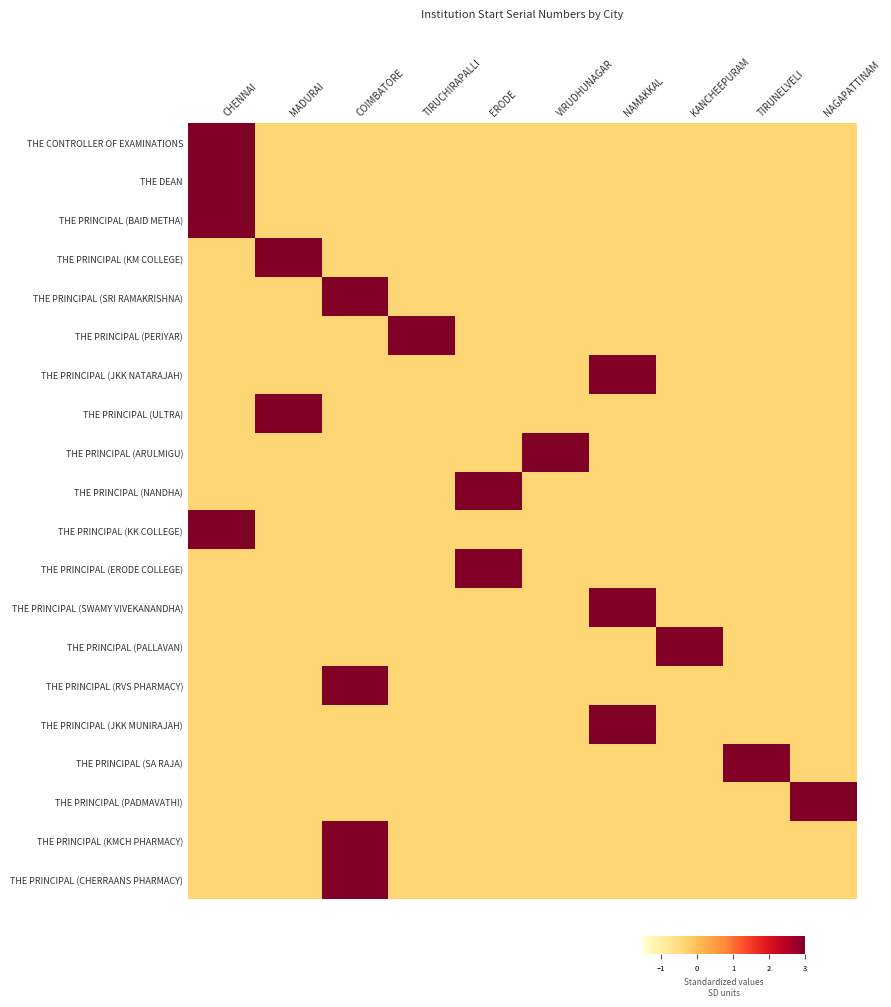

Reading left to right, what are all the values shown in this chart?

THE CONTROLLER OF EXAMINATIONS: CHENNAI=3.0	MADURAI=-0.3	COIMBATORE=-0.3	TIRUCHIRAPALLI=-0.3	ERODE=-0.3	VIRUDHUNAGAR=-0.3	NAMAKKAL=-0.3	KANCHEEPURAM=-0.3	TIRUNELVELI=-0.3	NAGAPATTINAM=-0.3
THE DEAN: CHENNAI=3.0	MADURAI=-0.3	COIMBATORE=-0.3	TIRUCHIRAPALLI=-0.3	ERODE=-0.3	VIRUDHUNAGAR=-0.3	NAMAKKAL=-0.3	KANCHEEPURAM=-0.3	TIRUNELVELI=-0.3	NAGAPATTINAM=-0.3
THE PRINCIPAL (BAID METHA): CHENNAI=3.0	MADURAI=-0.3	COIMBATORE=-0.3	TIRUCHIRAPALLI=-0.3	ERODE=-0.3	VIRUDHUNAGAR=-0.3	NAMAKKAL=-0.3	KANCHEEPURAM=-0.3	TIRUNELVELI=-0.3	NAGAPATTINAM=-0.3
THE PRINCIPAL (KM COLLEGE): CHENNAI=-0.3	MADURAI=3.0	COIMBATORE=-0.3	TIRUCHIRAPALLI=-0.3	ERODE=-0.3	VIRUDHUNAGAR=-0.3	NAMAKKAL=-0.3	KANCHEEPURAM=-0.3	TIRUNELVELI=-0.3	NAGAPATTINAM=-0.3
THE PRINCIPAL (SRI RAMAKRISHNA): CHENNAI=-0.3	MADURAI=-0.3	COIMBATORE=3.0	TIRUCHIRAPALLI=-0.3	ERODE=-0.3	VIRUDHUNAGAR=-0.3	NAMAKKAL=-0.3	KANCHEEPURAM=-0.3	TIRUNELVELI=-0.3	NAGAPATTINAM=-0.3
THE PRINCIPAL (PERIYAR): CHENNAI=-0.3	MADURAI=-0.3	COIMBATORE=-0.3	TIRUCHIRAPALLI=3.0	ERODE=-0.3	VIRUDHUNAGAR=-0.3	NAMAKKAL=-0.3	KANCHEEPURAM=-0.3	TIRUNELVELI=-0.3	NAGAPATTINAM=-0.3
THE PRINCIPAL (JKK NATARAJAH): CHENNAI=-0.3	MADURAI=-0.3	COIMBATORE=-0.3	TIRUCHIRAPALLI=-0.3	ERODE=-0.3	VIRUDHUNAGAR=-0.3	NAMAKKAL=3.0	KANCHEEPURAM=-0.3	TIRUNELVELI=-0.3	NAGAPATTINAM=-0.3
THE PRINCIPAL (ULTRA): CHENNAI=-0.3	MADURAI=3.0	COIMBATORE=-0.3	TIRUCHIRAPALLI=-0.3	ERODE=-0.3	VIRUDHUNAGAR=-0.3	NAMAKKAL=-0.3	KANCHEEPURAM=-0.3	TIRUNELVELI=-0.3	NAGAPATTINAM=-0.3
THE PRINCIPAL (ARULMIGU): CHENNAI=-0.3	MADURAI=-0.3	COIMBATORE=-0.3	TIRUCHIRAPALLI=-0.3	ERODE=-0.3	VIRUDHUNAGAR=3.0	NAMAKKAL=-0.3	KANCHEEPURAM=-0.3	TIRUNELVELI=-0.3	NAGAPATTINAM=-0.3
THE PRINCIPAL (NANDHA): CHENNAI=-0.3	MADURAI=-0.3	COIMBATORE=-0.3	TIRUCHIRAPALLI=-0.3	ERODE=3.0	VIRUDHUNAGAR=-0.3	NAMAKKAL=-0.3	KANCHEEPURAM=-0.3	TIRUNELVELI=-0.3	NAGAPATTINAM=-0.3
THE PRINCIPAL (KK COLLEGE): CHENNAI=3.0	MADURAI=-0.3	COIMBATORE=-0.3	TIRUCHIRAPALLI=-0.3	ERODE=-0.3	VIRUDHUNAGAR=-0.3	NAMAKKAL=-0.3	KANCHEEPURAM=-0.3	TIRUNELVELI=-0.3	NAGAPATTINAM=-0.3
THE PRINCIPAL (ERODE COLLEGE): CHENNAI=-0.3	MADURAI=-0.3	COIMBATORE=-0.3	TIRUCHIRAPALLI=-0.3	ERODE=3.0	VIRUDHUNAGAR=-0.3	NAMAKKAL=-0.3	KANCHEEPURAM=-0.3	TIRUNELVELI=-0.3	NAGAPATTINAM=-0.3
THE PRINCIPAL (SWAMY VIVEKANANDHA): CHENNAI=-0.3	MADURAI=-0.3	COIMBATORE=-0.3	TIRUCHIRAPALLI=-0.3	ERODE=-0.3	VIRUDHUNAGAR=-0.3	NAMAKKAL=3.0	KANCHEEPURAM=-0.3	TIRUNELVELI=-0.3	NAGAPATTINAM=-0.3
THE PRINCIPAL (PALLAVAN): CHENNAI=-0.3	MADURAI=-0.3	COIMBATORE=-0.3	TIRUCHIRAPALLI=-0.3	ERODE=-0.3	VIRUDHUNAGAR=-0.3	NAMAKKAL=-0.3	KANCHEEPURAM=3.0	TIRUNELVELI=-0.3	NAGAPATTINAM=-0.3
THE PRINCIPAL (RVS PHARMACY): CHENNAI=-0.3	MADURAI=-0.3	COIMBATORE=3.0	TIRUCHIRAPALLI=-0.3	ERODE=-0.3	VIRUDHUNAGAR=-0.3	NAMAKKAL=-0.3	KANCHEEPURAM=-0.3	TIRUNELVELI=-0.3	NAGAPATTINAM=-0.3
THE PRINCIPAL (JKK MUNIRAJAH): CHENNAI=-0.3	MADURAI=-0.3	COIMBATORE=-0.3	TIRUCHIRAPALLI=-0.3	ERODE=-0.3	VIRUDHUNAGAR=-0.3	NAMAKKAL=3.0	KANCHEEPURAM=-0.3	TIRUNELVELI=-0.3	NAGAPATTINAM=-0.3
THE PRINCIPAL (SA RAJA): CHENNAI=-0.3	MADURAI=-0.3	COIMBATORE=-0.3	TIRUCHIRAPALLI=-0.3	ERODE=-0.3	VIRUDHUNAGAR=-0.3	NAMAKKAL=-0.3	KANCHEEPURAM=-0.3	TIRUNELVELI=3.0	NAGAPATTINAM=-0.3
THE PRINCIPAL (PADMAVATHI): CHENNAI=-0.3	MADURAI=-0.3	COIMBATORE=-0.3	TIRUCHIRAPALLI=-0.3	ERODE=-0.3	VIRUDHUNAGAR=-0.3	NAMAKKAL=-0.3	KANCHEEPURAM=-0.3	TIRUNELVELI=-0.3	NAGAPATTINAM=3.0
THE PRINCIPAL (KMCH PHARMACY): CHENNAI=-0.3	MADURAI=-0.3	COIMBATORE=3.0	TIRUCHIRAPALLI=-0.3	ERODE=-0.3	VIRUDHUNAGAR=-0.3	NAMAKKAL=-0.3	KANCHEEPURAM=-0.3	TIRUNELVELI=-0.3	NAGAPATTINAM=-0.3
THE PRINCIPAL (CHERRAANS PHARMACY): CHENNAI=-0.3	MADURAI=-0.3	COIMBATORE=3.0	TIRUCHIRAPALLI=-0.3	ERODE=-0.3	VIRUDHUNAGAR=-0.3	NAMAKKAL=-0.3	KANCHEEPURAM=-0.3	TIRUNELVELI=-0.3	NAGAPATTINAM=-0.3